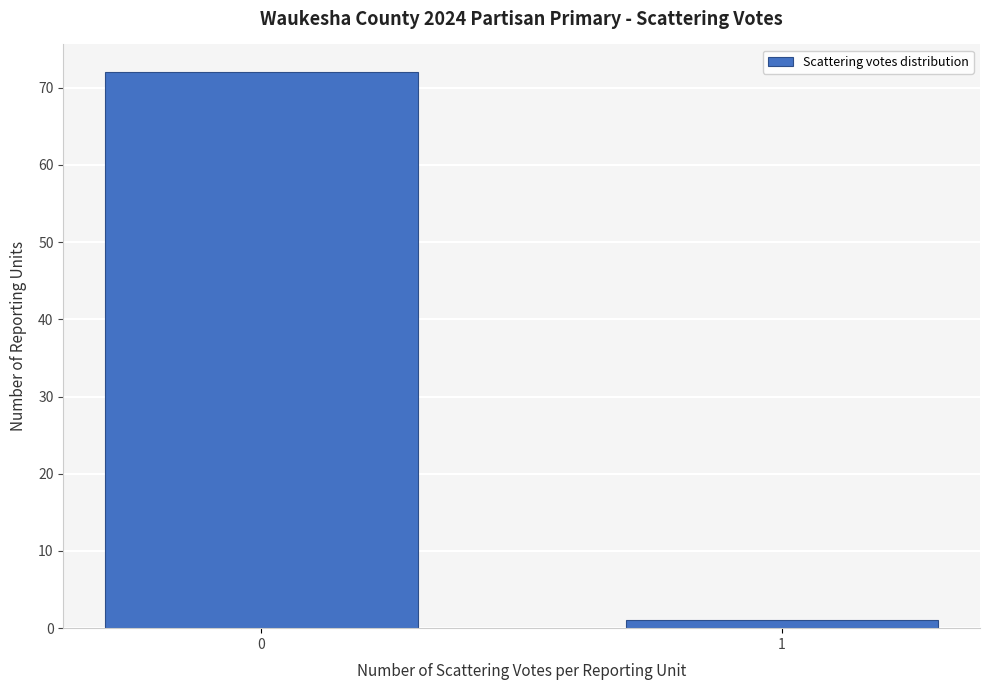

Reading right to left, extract all data points from this chart.

1=1	0=72